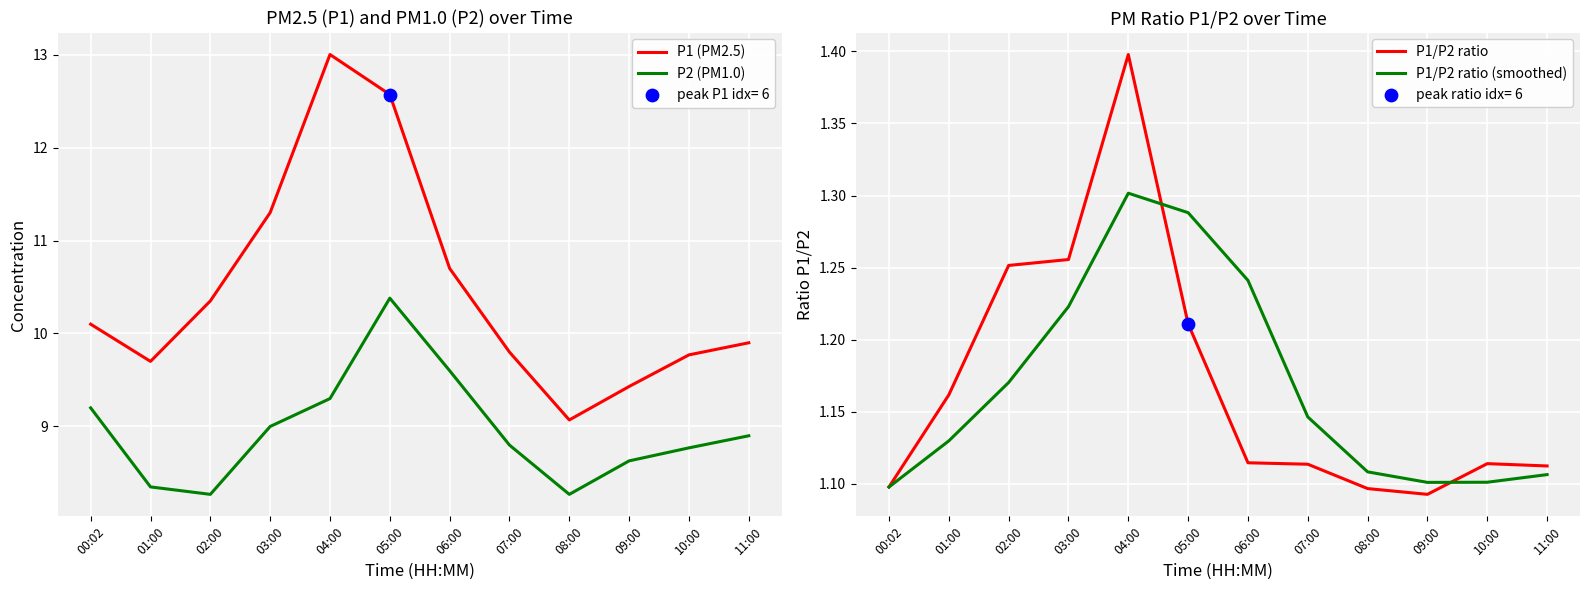

What are all the series names shown in the legend?

P1 (PM2.5), P2 (PM1.0), P1/P2 ratio, P1/P2 ratio (smoothed)